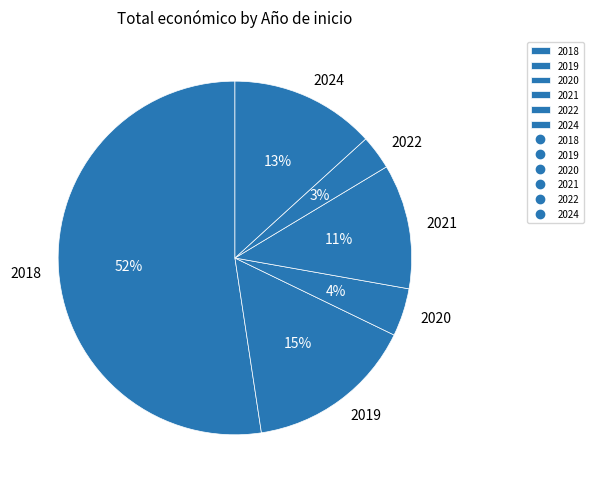

To the nearest percent, what is the difference between the 2024 and 2020 slice percentages?

9%